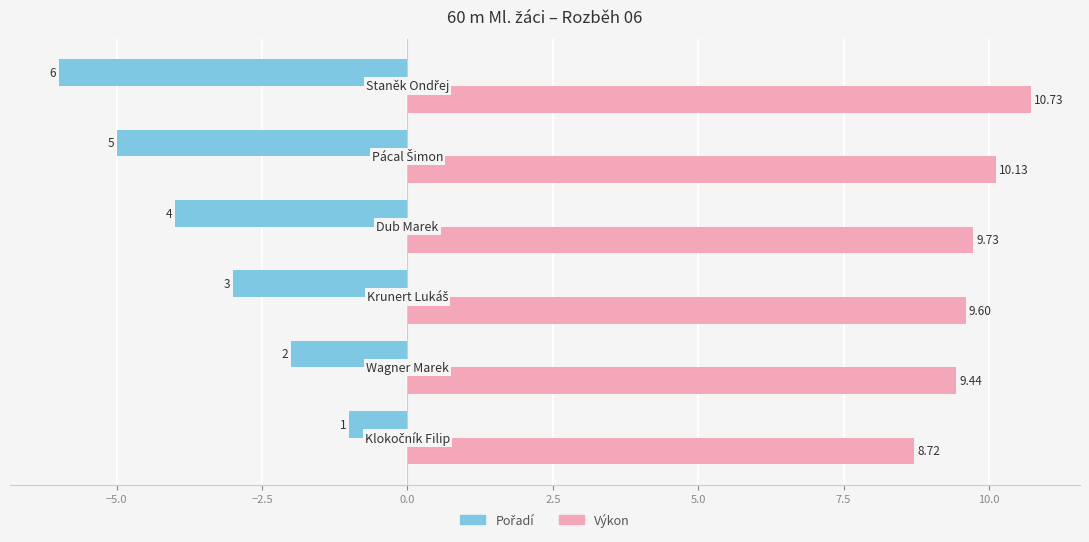

Which series has the largest total across all categories?

Výkon